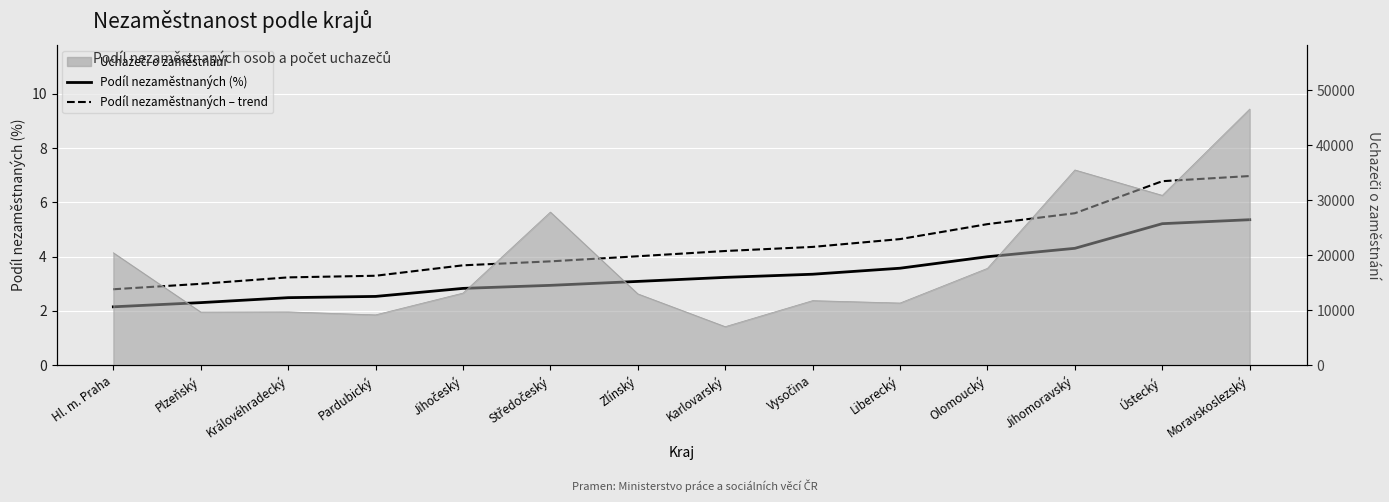

What is the difference between the Podíl nezaměstnaných (%) values at Jihočeský and Hl. m. Praha?

0.7